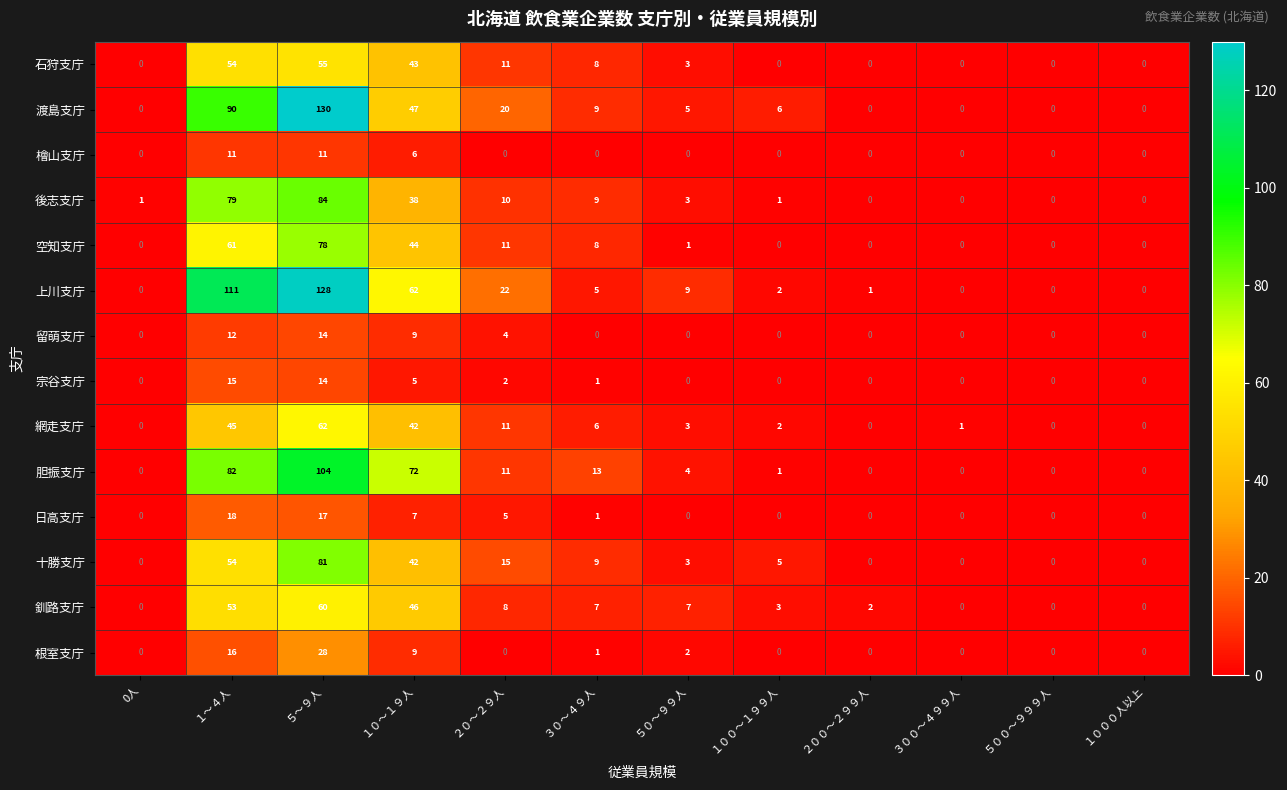

Which series has the largest total across all categories?

上川支庁